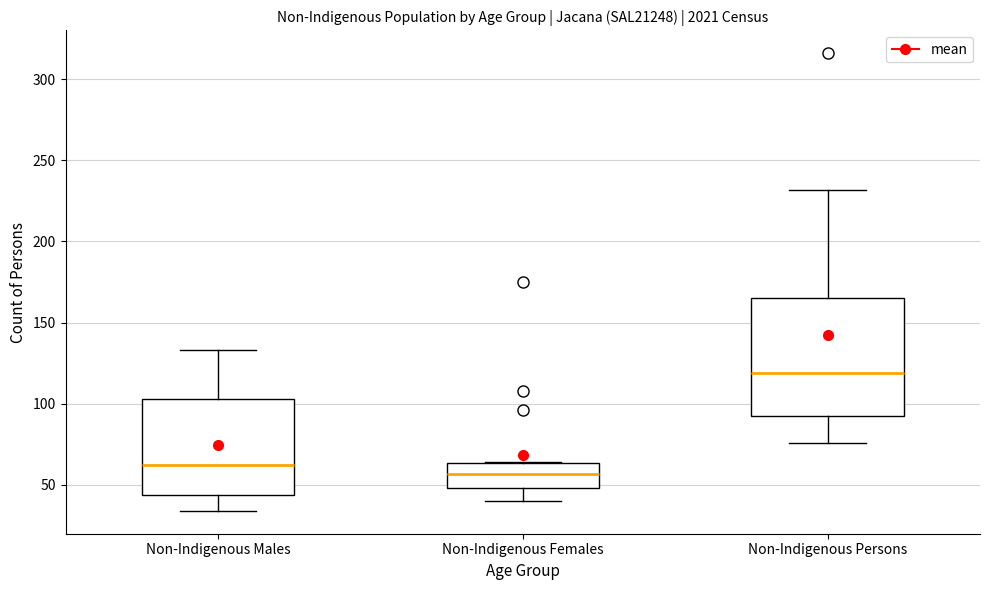

Comparing the boxes themselves (not the whiskers), which one is the tallest?

Non-Indigenous Persons